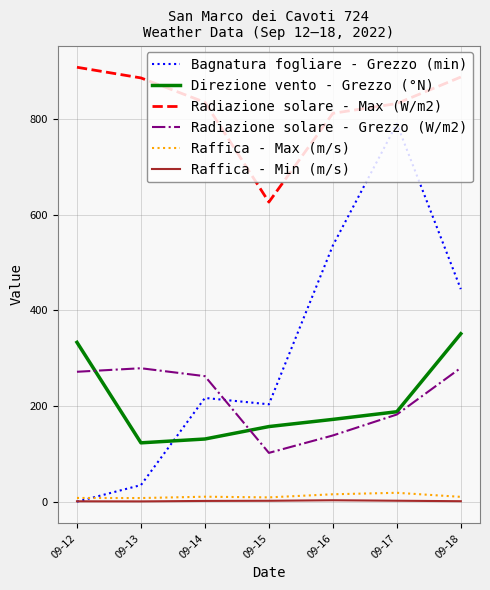

Does the chart display data point markers on the line(s)?

No